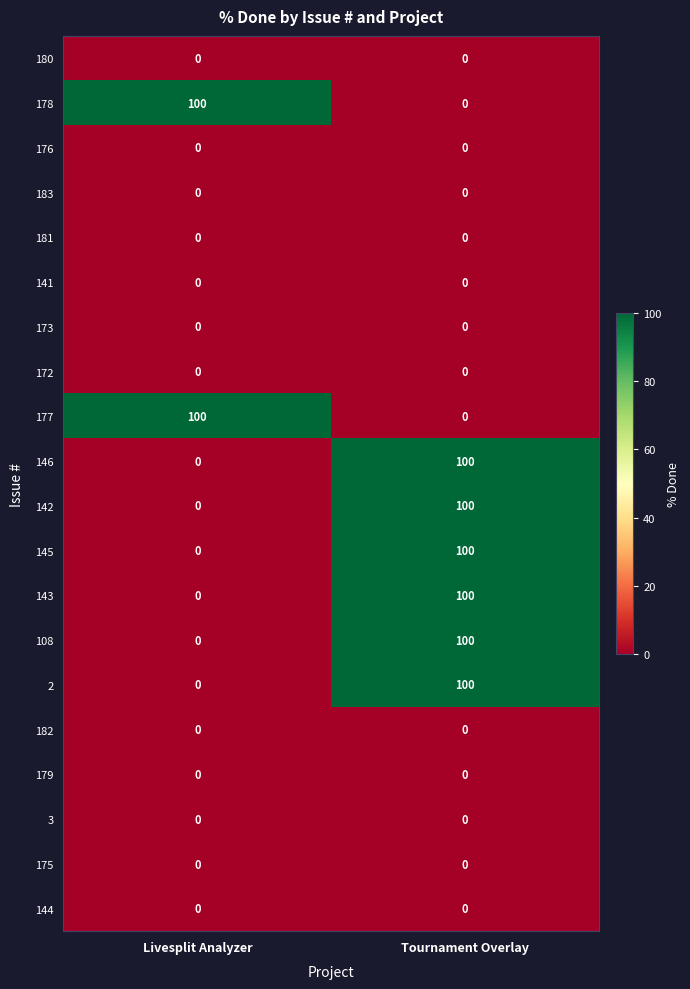

Is the value of 2 at Tournament Overlay greater than the value of 3 at Tournament Overlay?

Yes